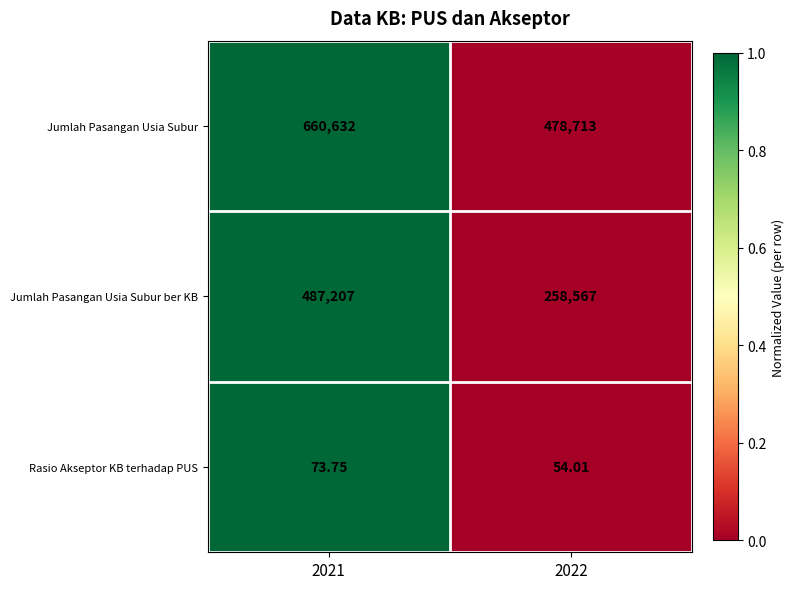

How many data points in Rasio Akseptor KB terhadap PUS are less than 73?

1